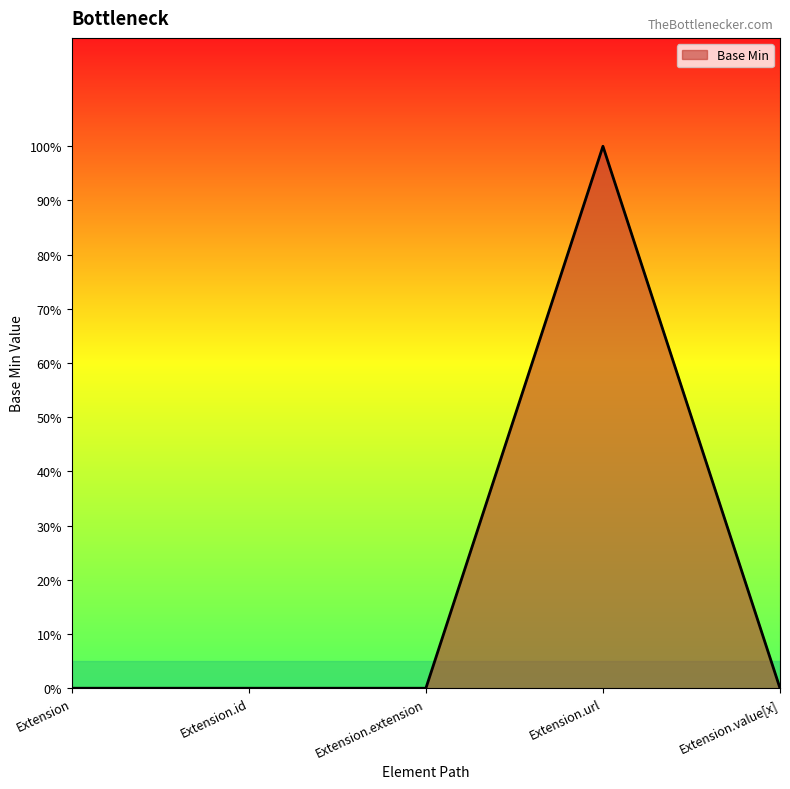

List the labels in order of value, largest first.

Extension.url, Extension, Extension.id, Extension.extension, Extension.value[x]